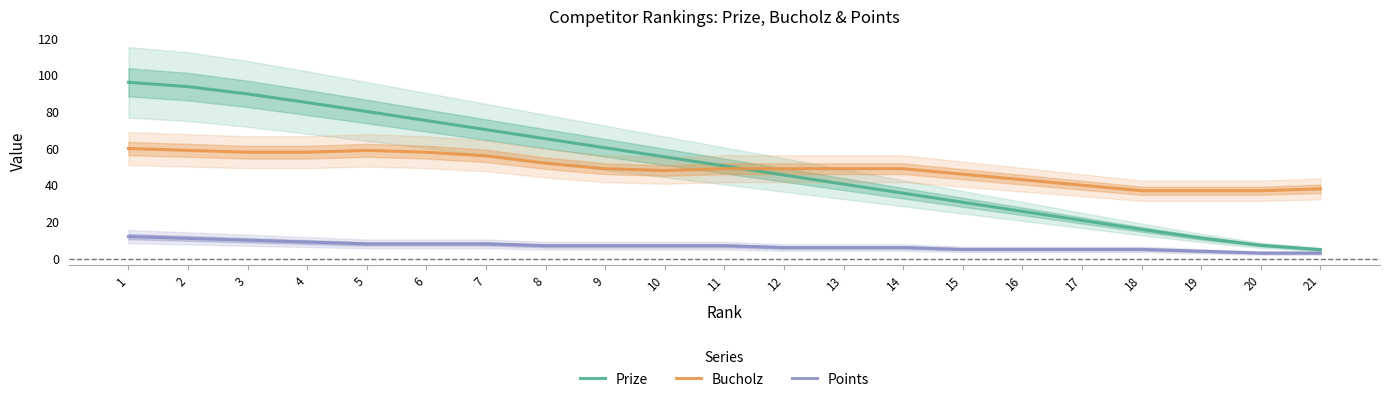

True or false: Prize and Points intersect in this chart.

False